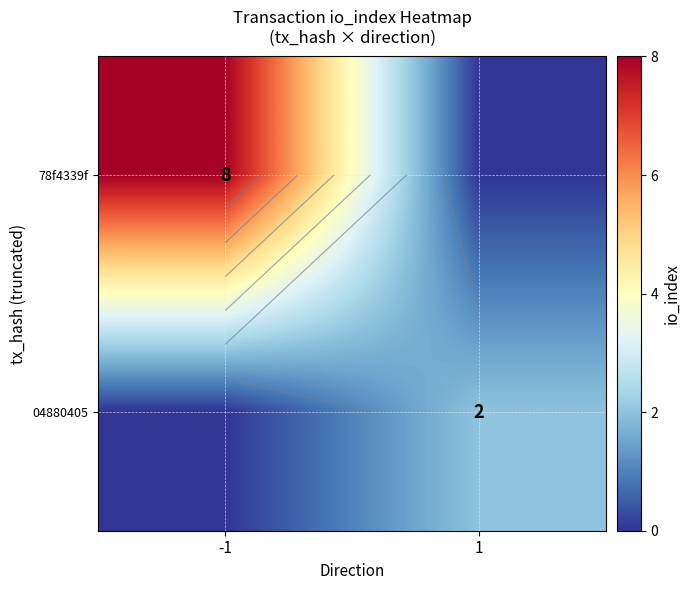

Rank the series by their average value, from lowest to highest.

04880405, 78f4339f